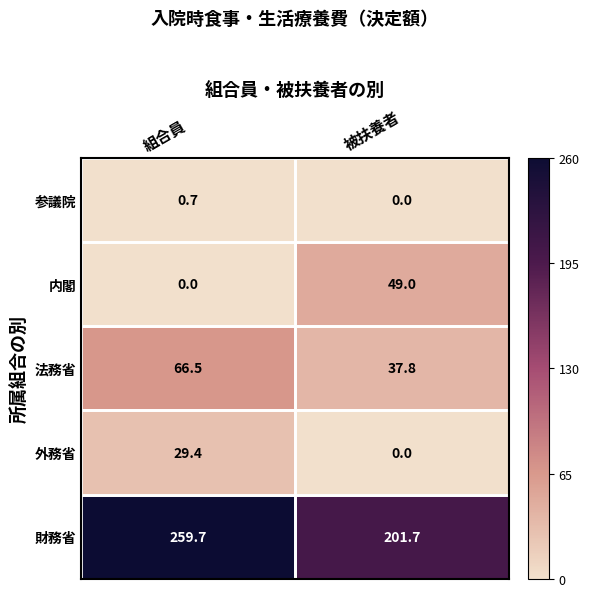

Rank the series by their maximum value, from highest to lowest.

財務省, 法務省, 内閣, 外務省, 参議院